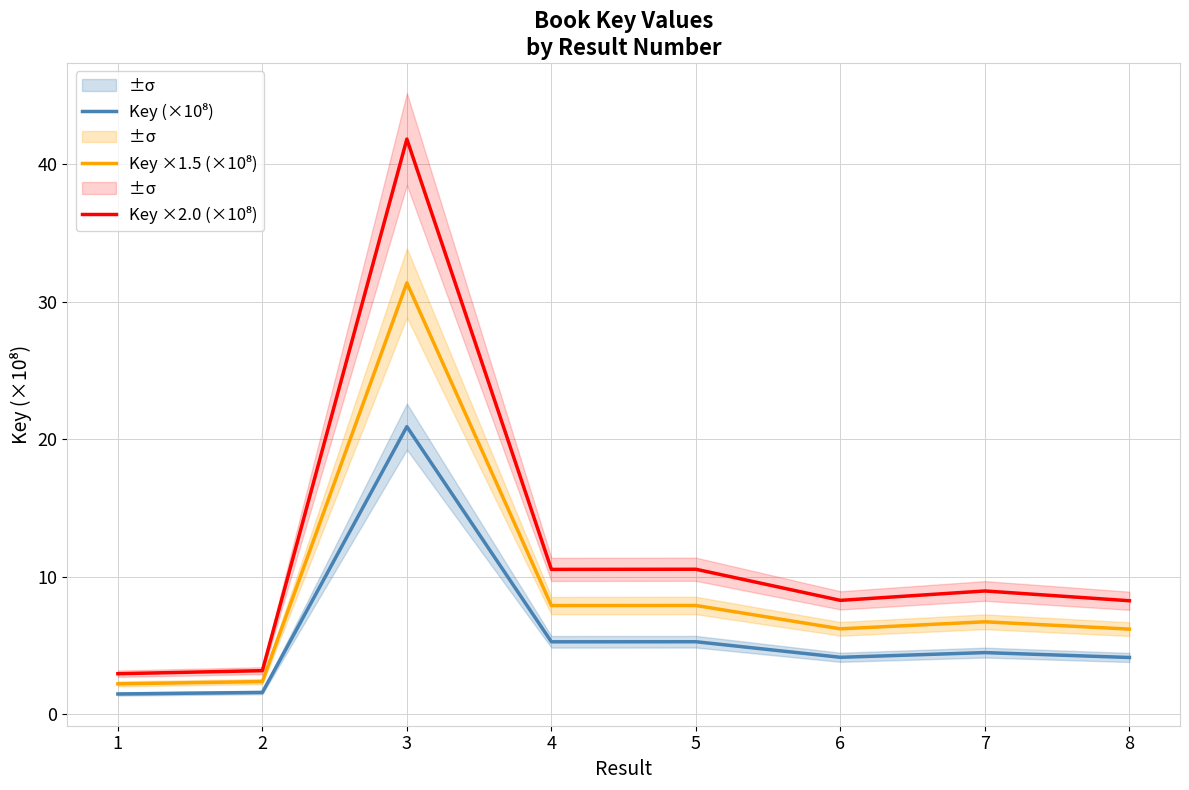

Which series has the widest spread of values?

Key ×2.0 (×10⁸)